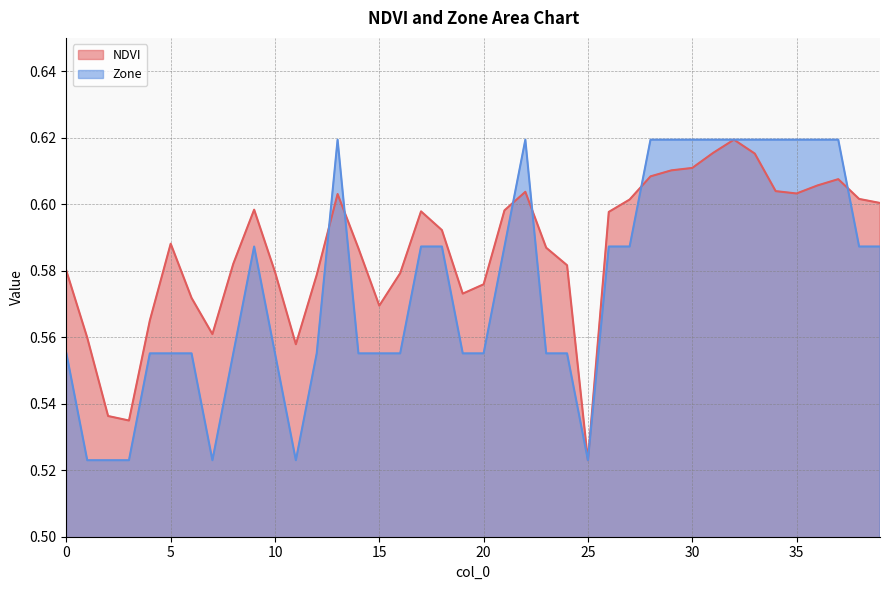

What value does the Zone series have at 22?

0.6